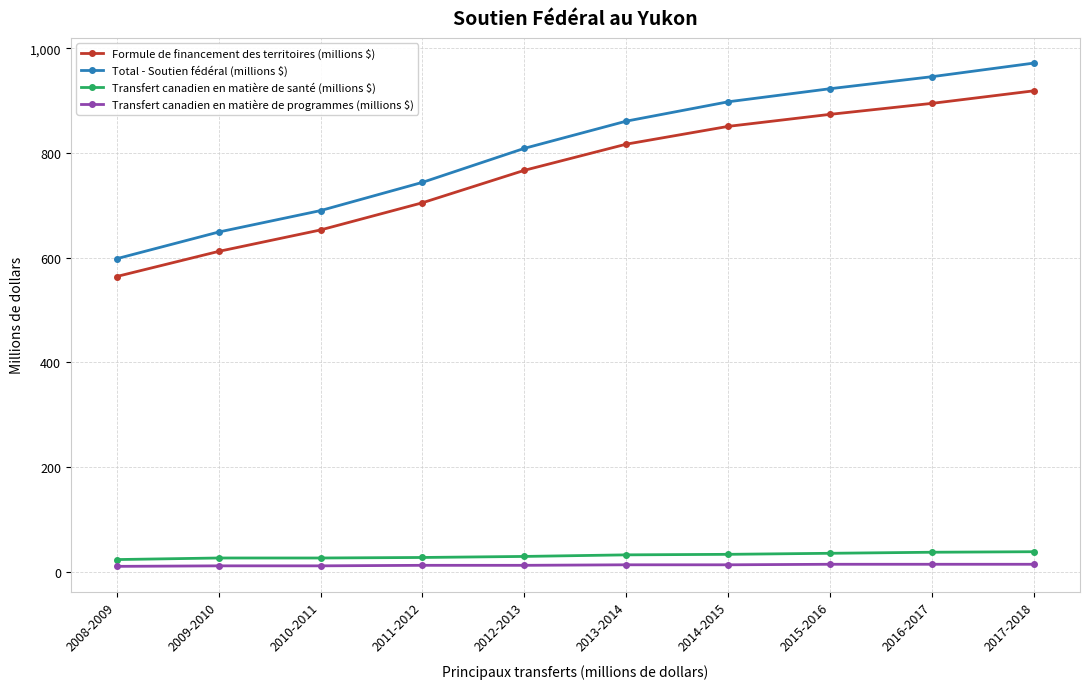

What is the sum of all Transfert canadien en matière de programmes (millions $) values?

124